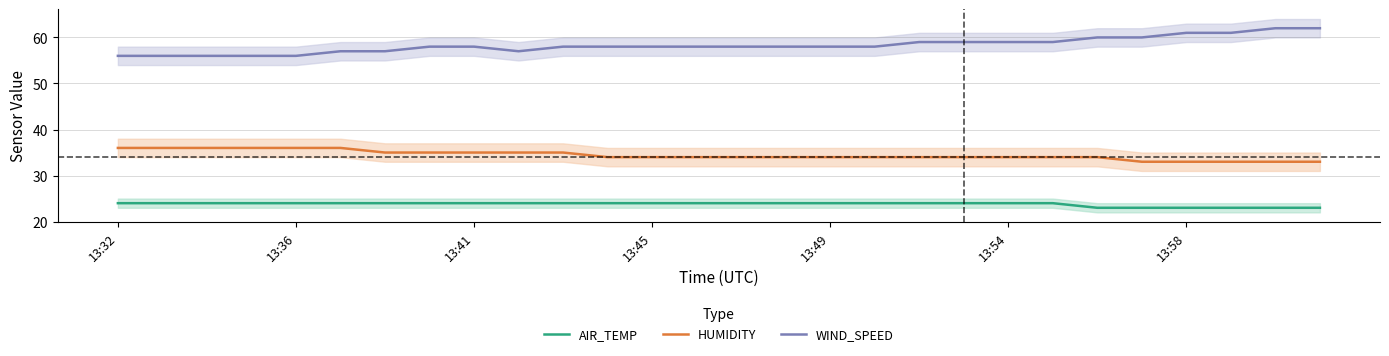

What position from the right is 13?

15